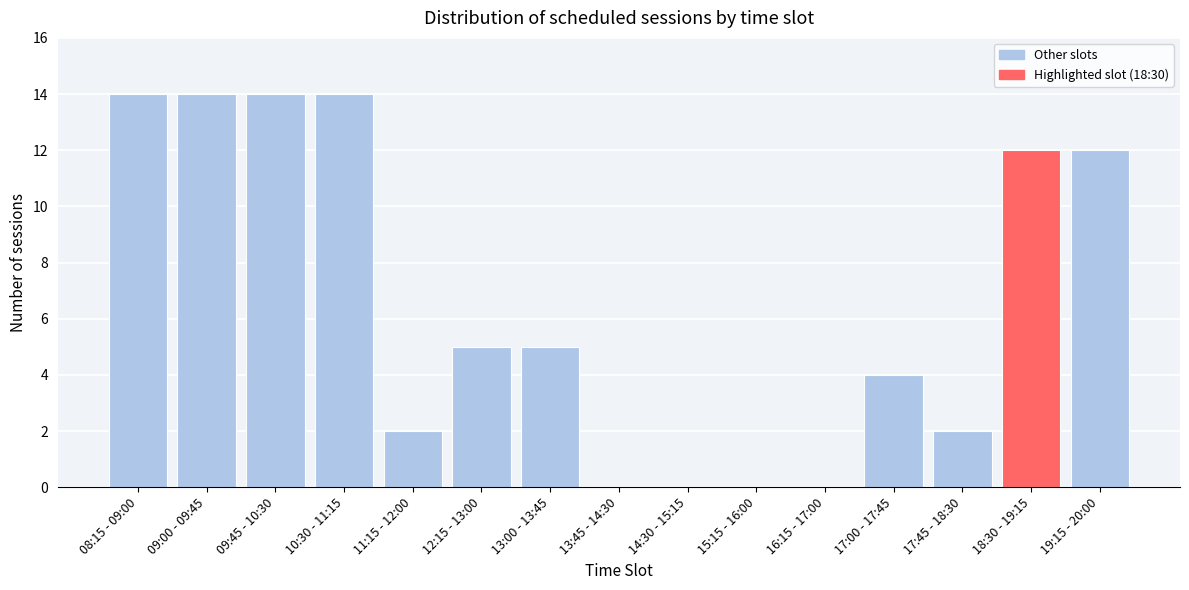

Reading left to right, what are all the values shown in this chart?

08:15 - 09:00=14	09:00 - 09:45=14	09:45 - 10:30=14	10:30 - 11:15=14	11:15 - 12:00=2	12:15 - 13:00=5	13:00 - 13:45=5	13:45 - 14:30=0	14:30 - 15:15=0	15:15 - 16:00=0	16:15 - 17:00=0	17:00 - 17:45=4	17:45 - 18:30=2	18:30 - 19:15=12	19:15 - 20:00=12